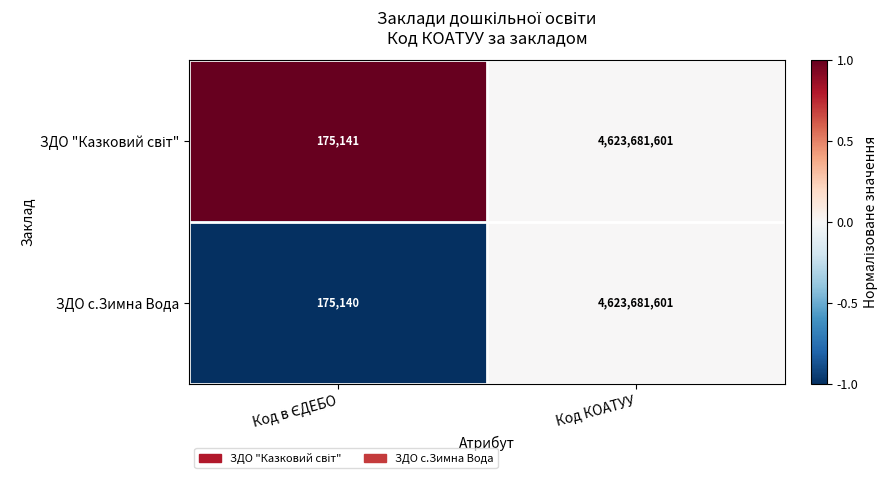

True or false: ЗДО с.Зимна Вода has a value of 6421016496 at Код КОАТУУ.

False